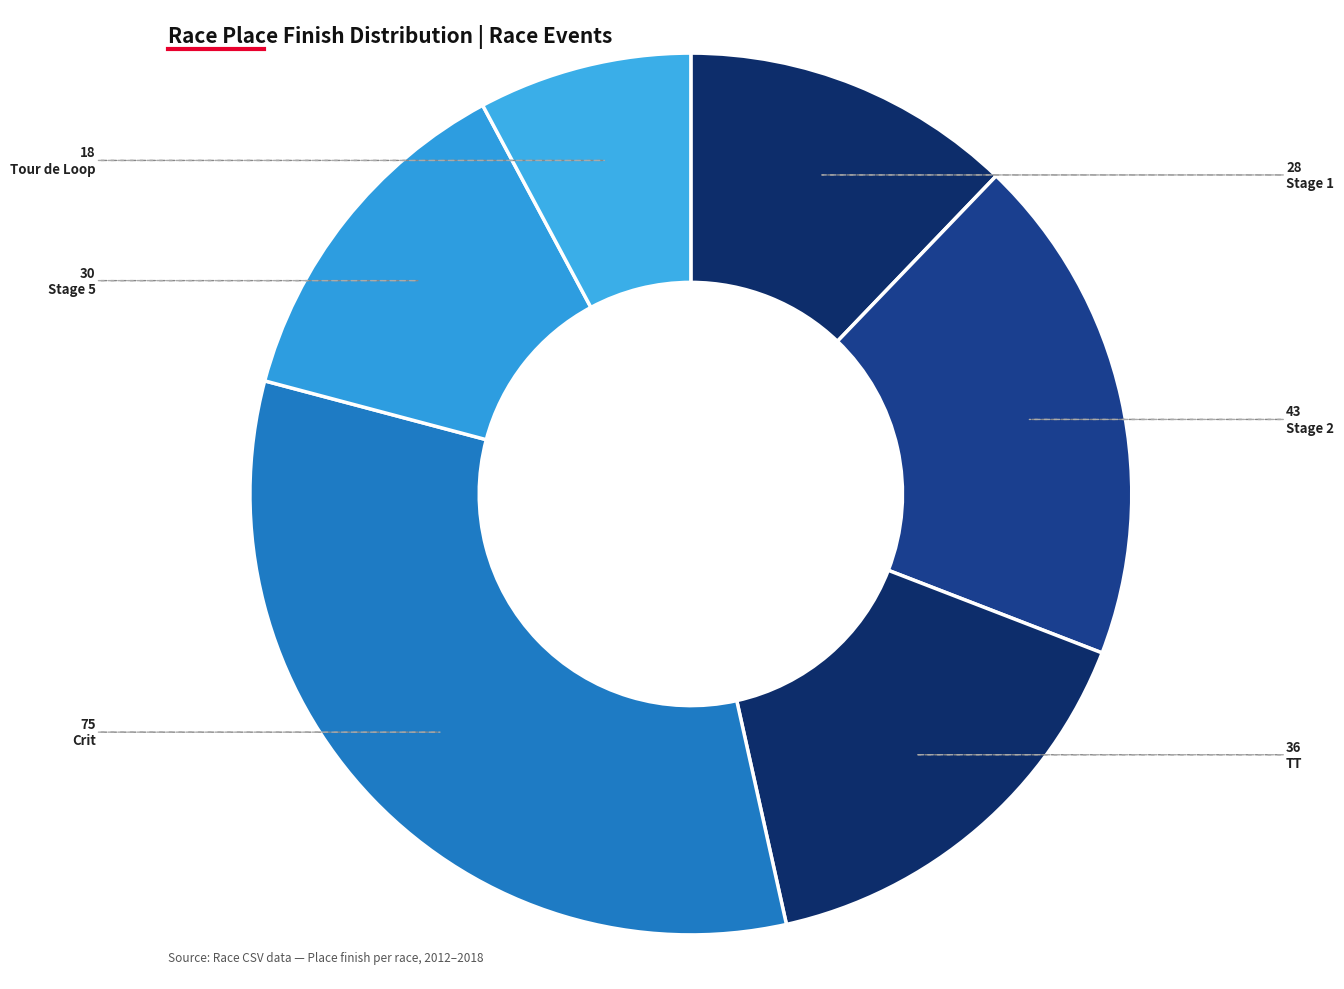

Count the number of slices in the pie.

6